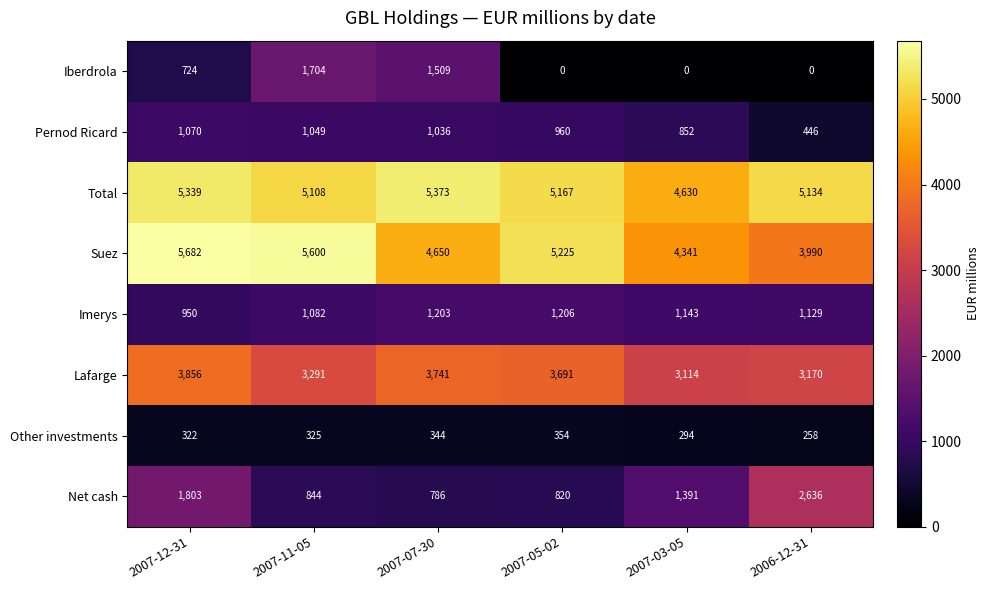

Where does the Imerys series first go above 1143?

2007-07-30